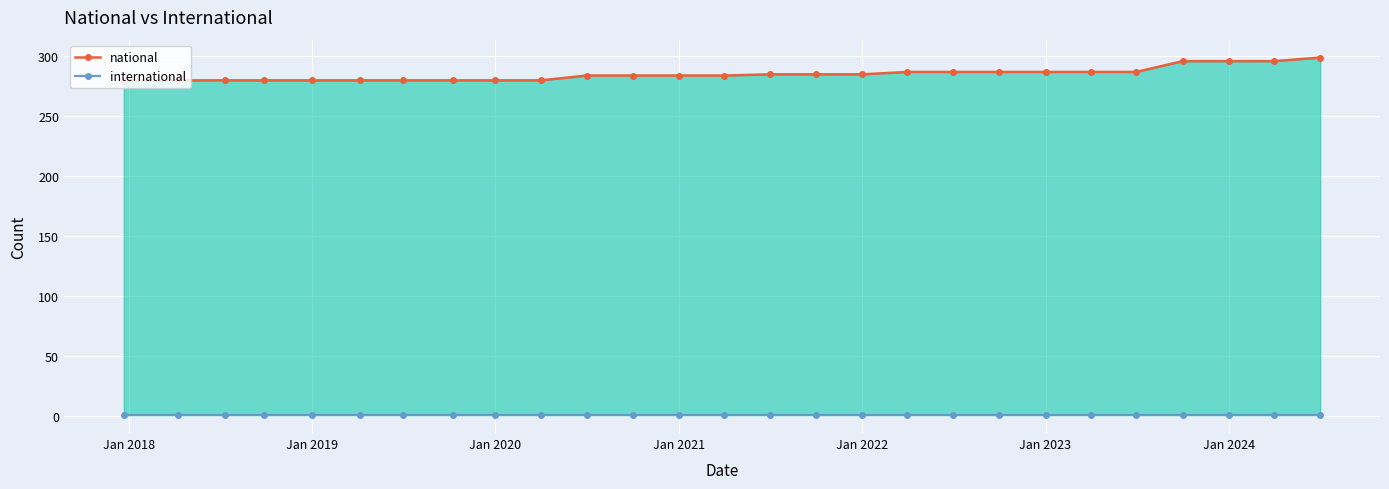

What are all the series names shown in the legend?

national, international